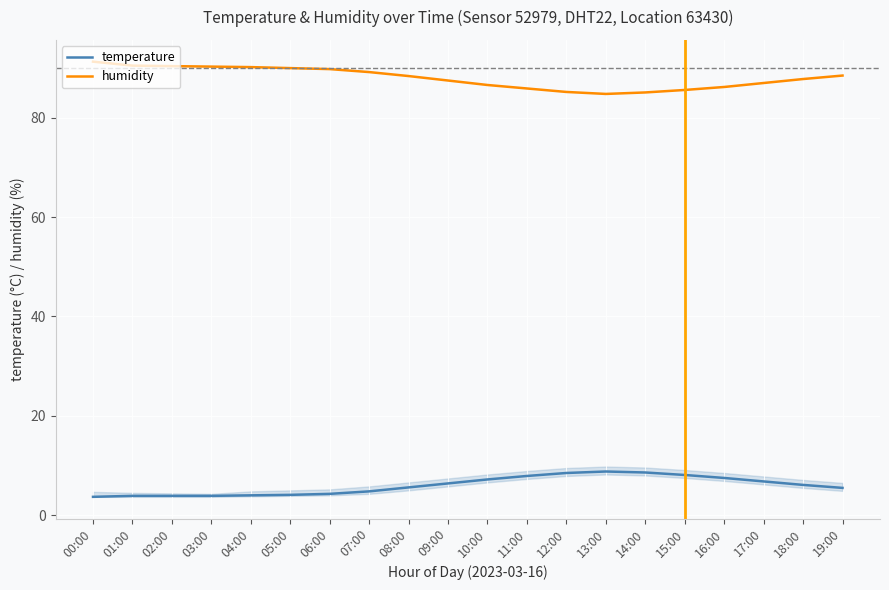

What are all the series names shown in the legend?

temperature, humidity